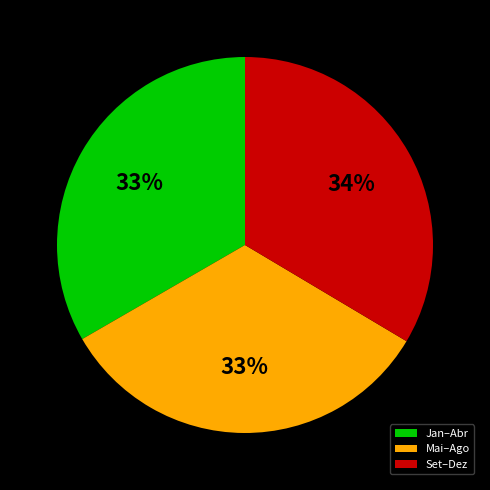

True or false: Jan–Abr accounts for 33% of the total.

True